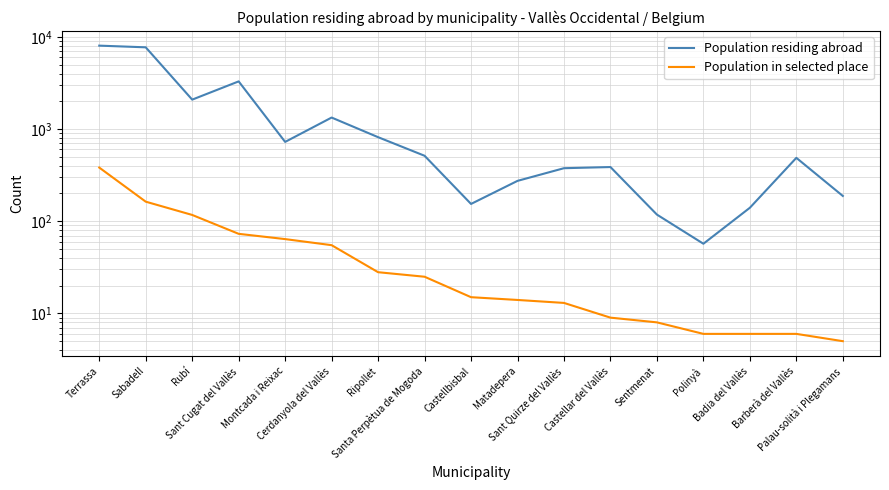

True or false: Population in selected place and Population residing abroad cross at least once.

False